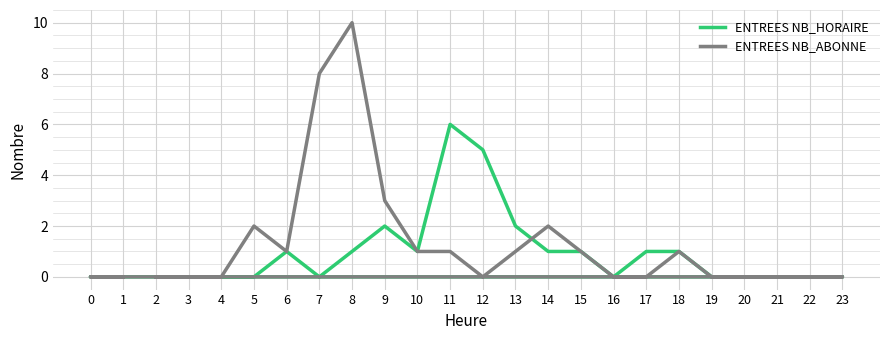

Count the number of categories in the chart.

24